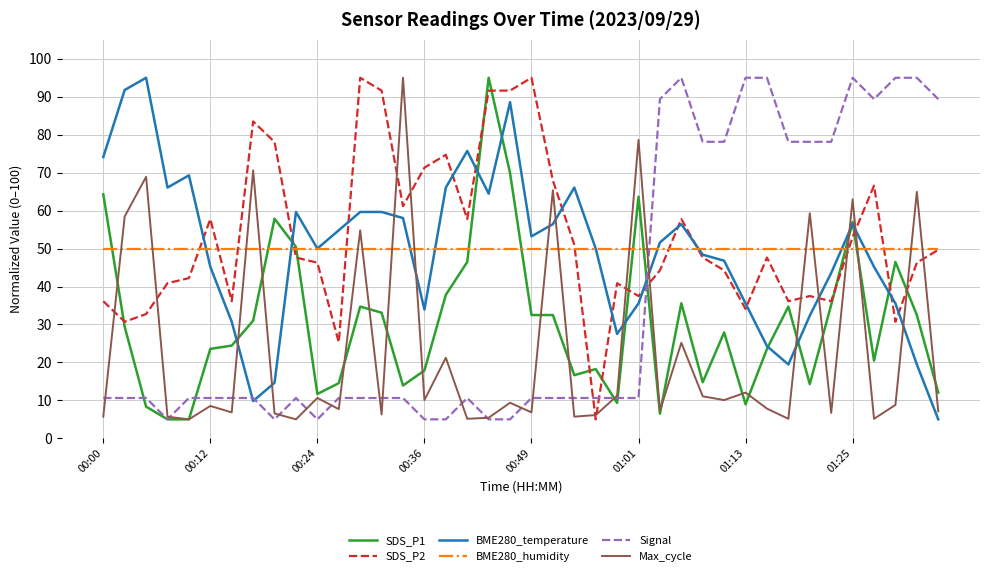

After their last crossing, which series has the higher values: SDS_P2 or Max_cycle?

SDS_P2